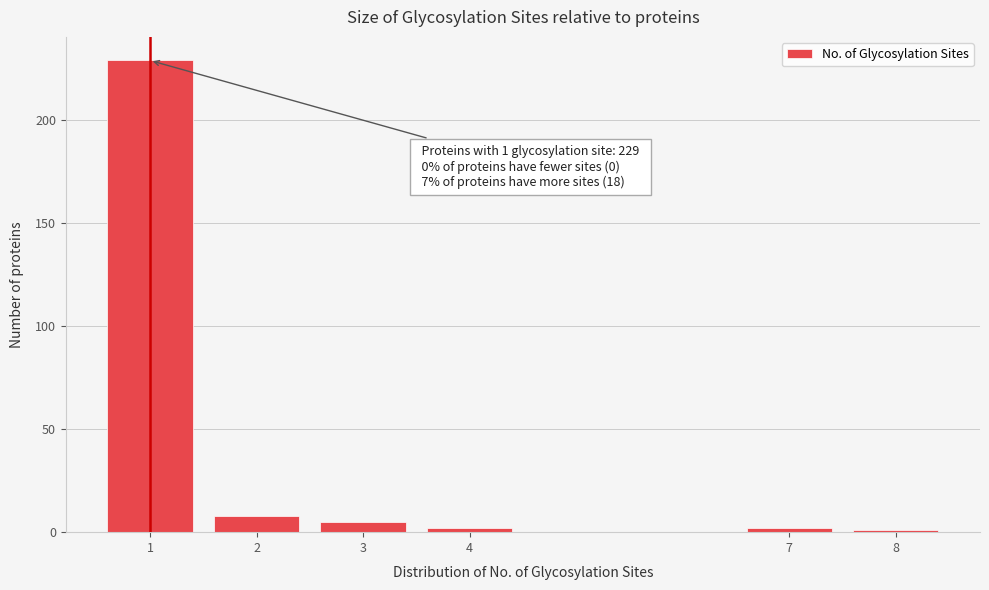

Reading right to left, transcribe all the data shown in this chart.

1	2	2	5	8	229